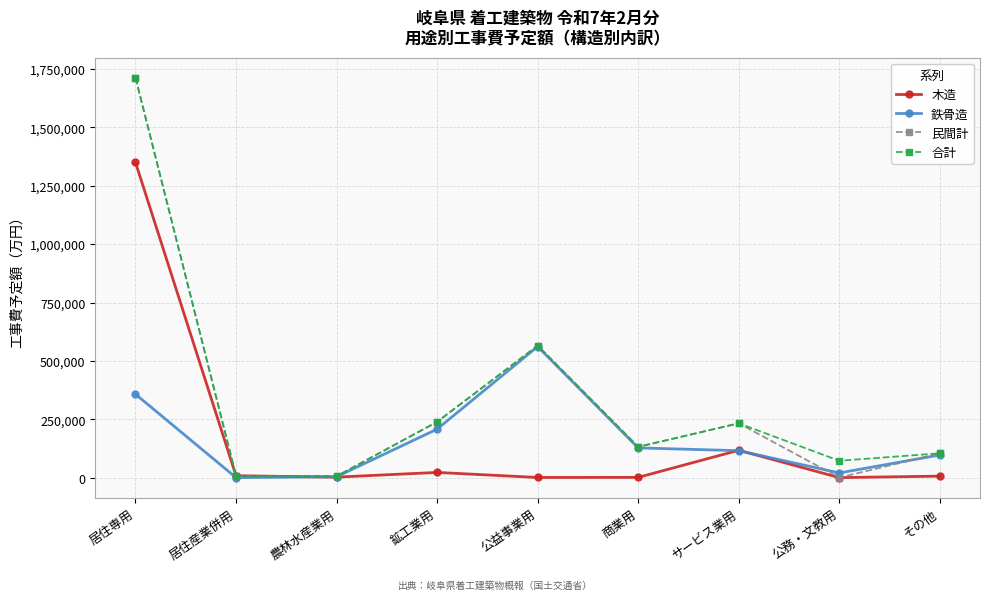

At which category does the chart reach its peak across all series?

居住専用